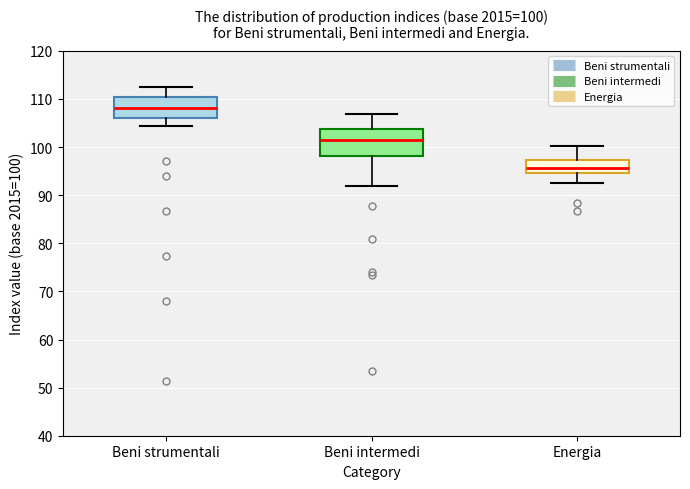

Which box's median line is the highest?

Beni strumentali